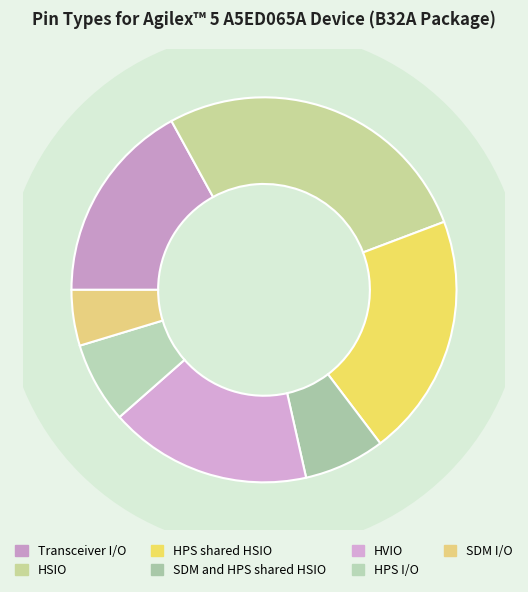

To the nearest percent, what is the average slice percentage?

14%